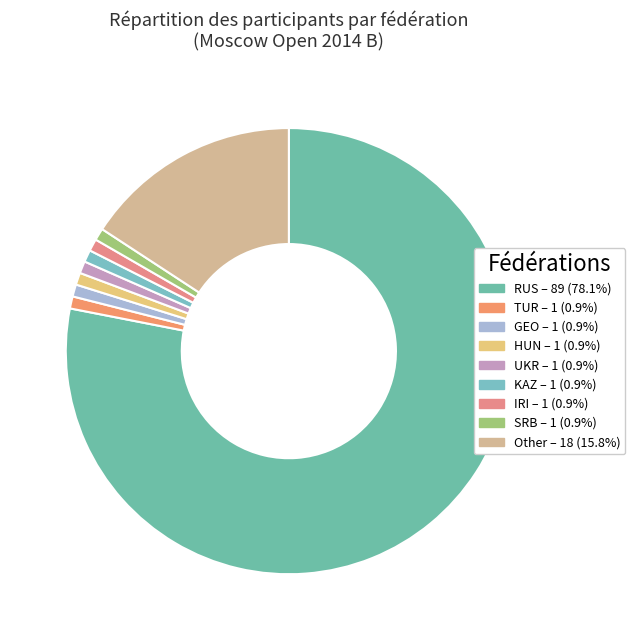

What is the majority slice?

RUS